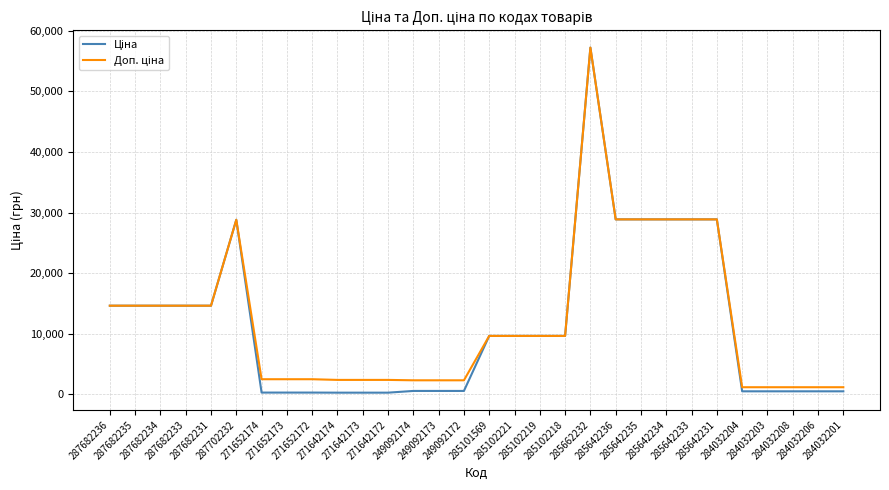

Is this an area chart (filled region under the line)?

No